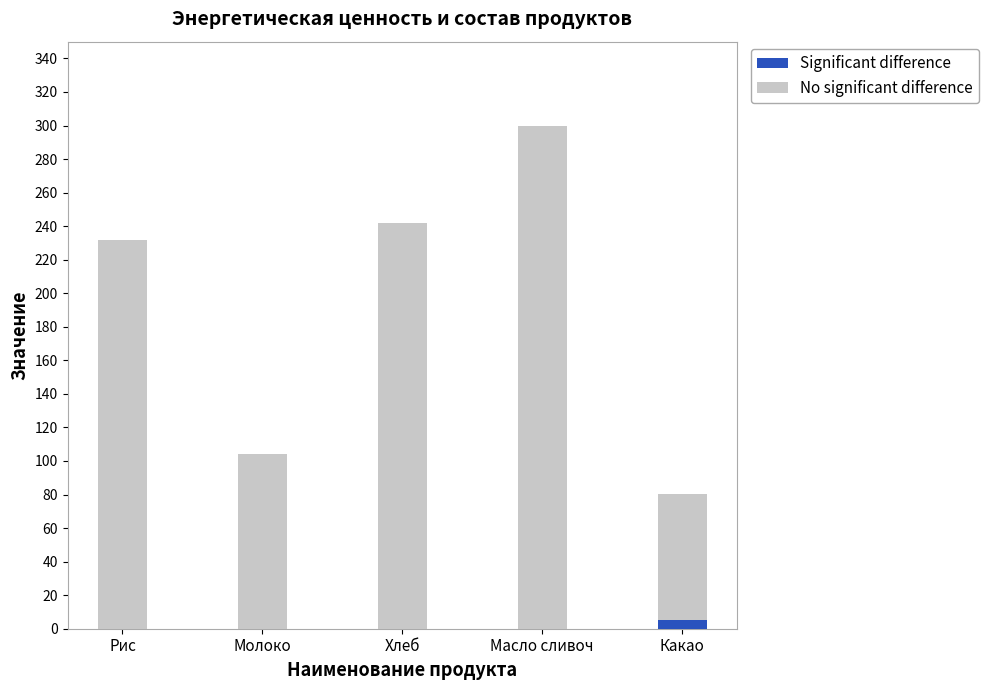

What is the total value across all series at Молоко?

104.0